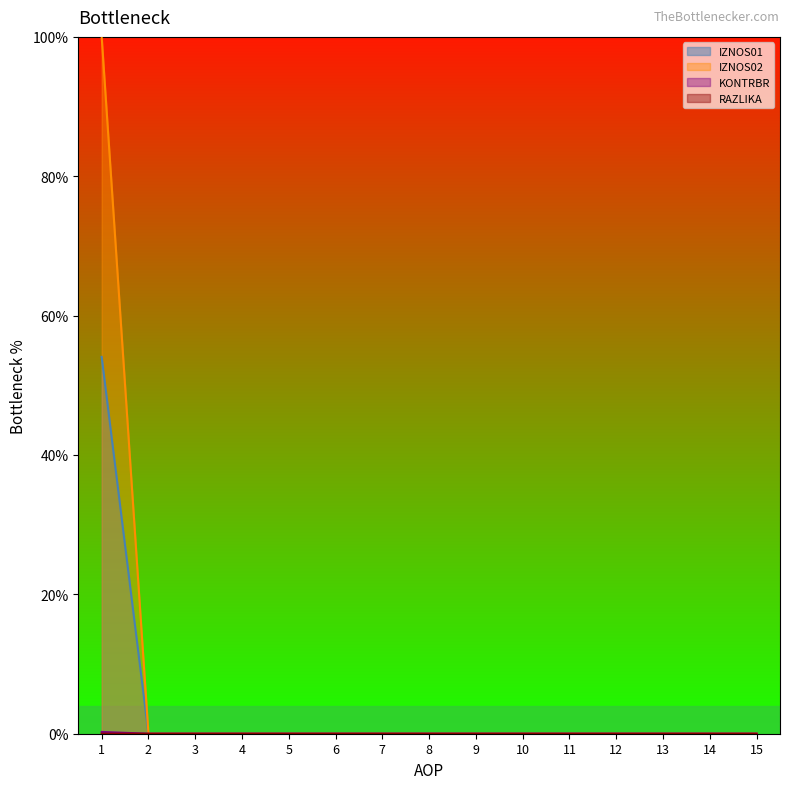

How many positive values does the IZNOS01 series have?

1